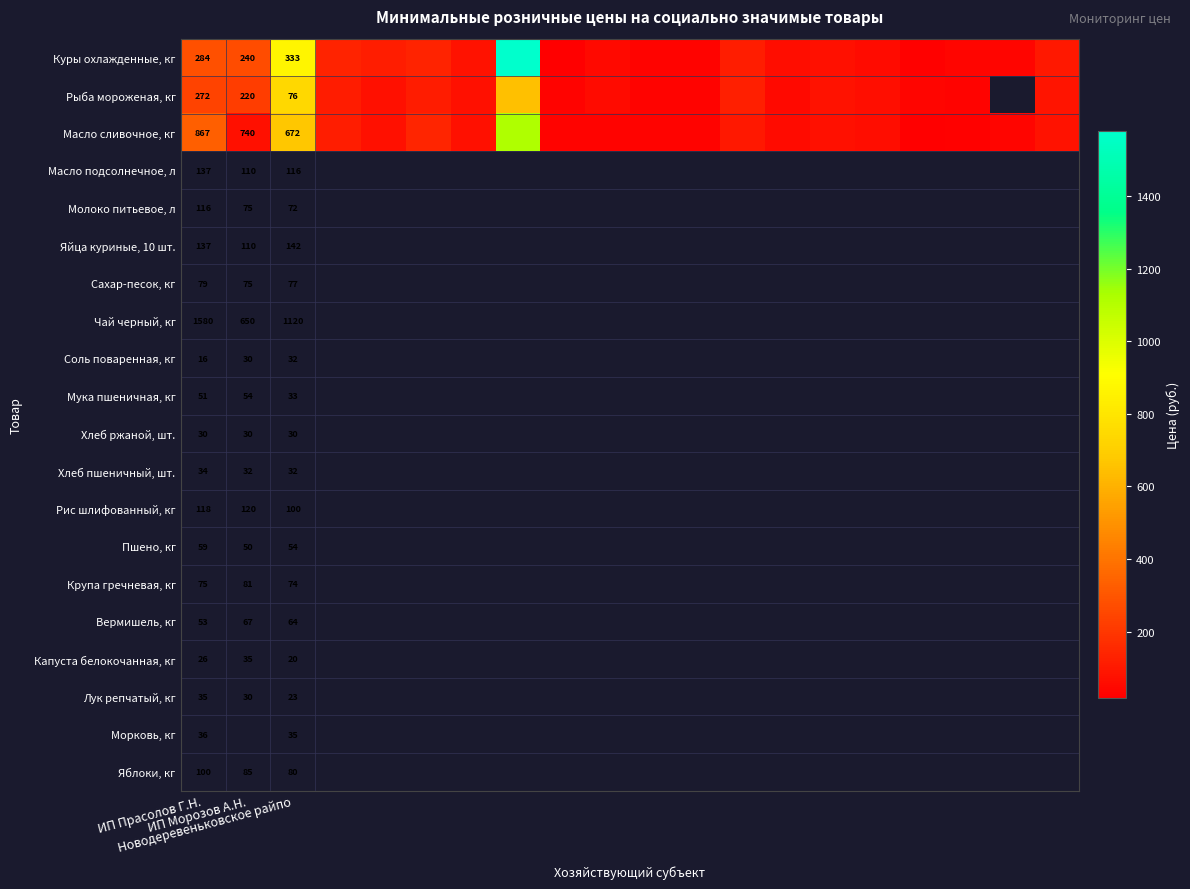

How many data points does each series have?

20